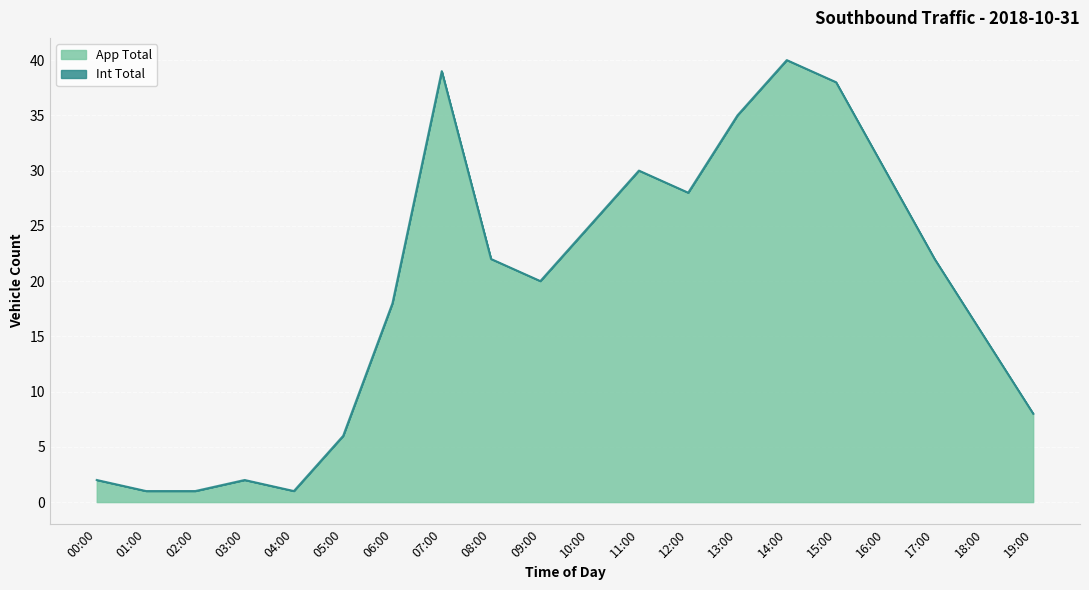

How many values are below 22?

10